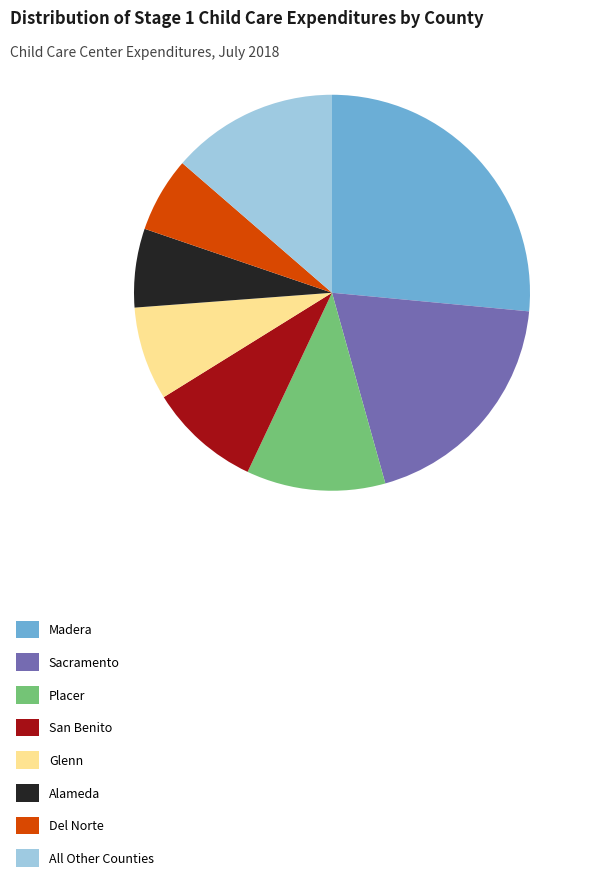

What is the largest slice in the pie chart?

Madera